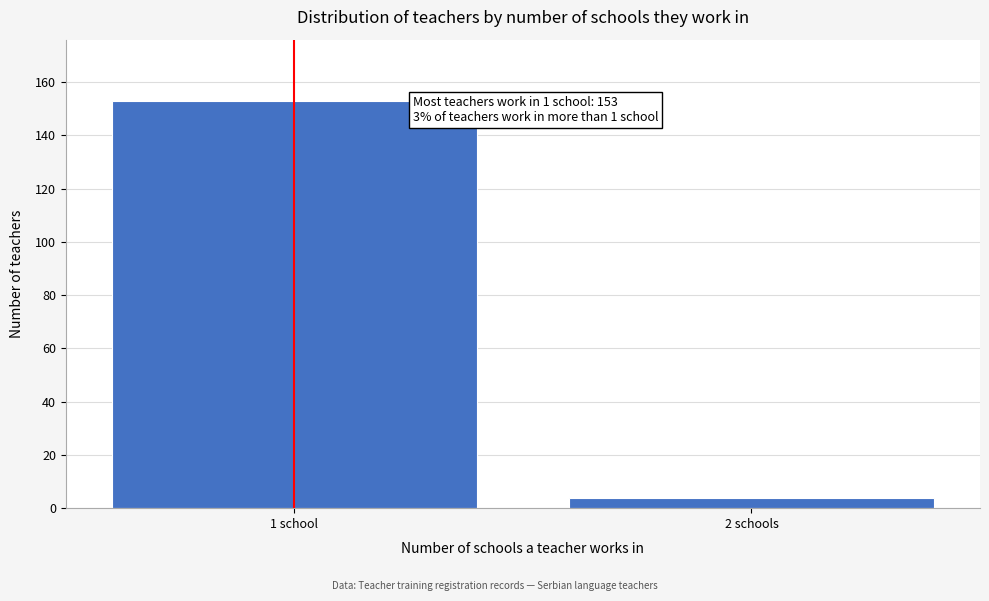

Reading left to right, transcribe all the data shown in this chart.

1 school=153	2 schools=4